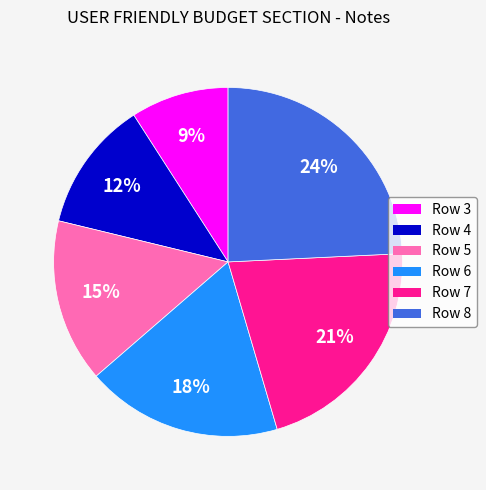

Is there a majority slice in this chart?

No